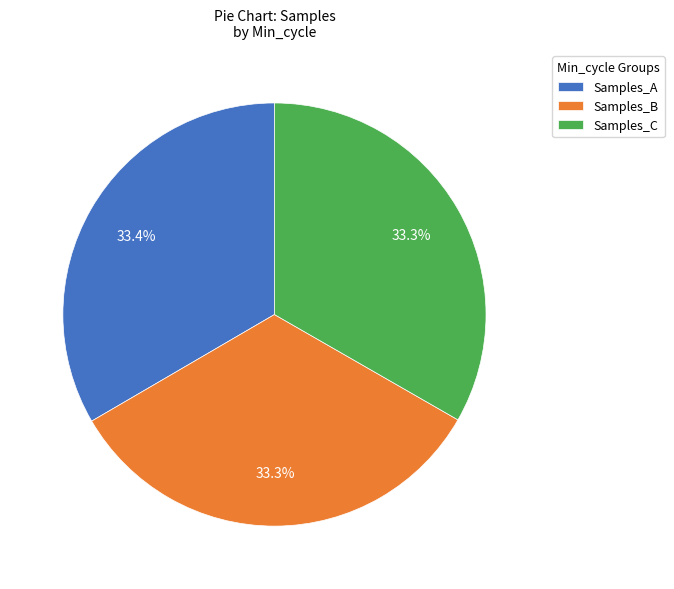

How many slices are in this pie chart?

3